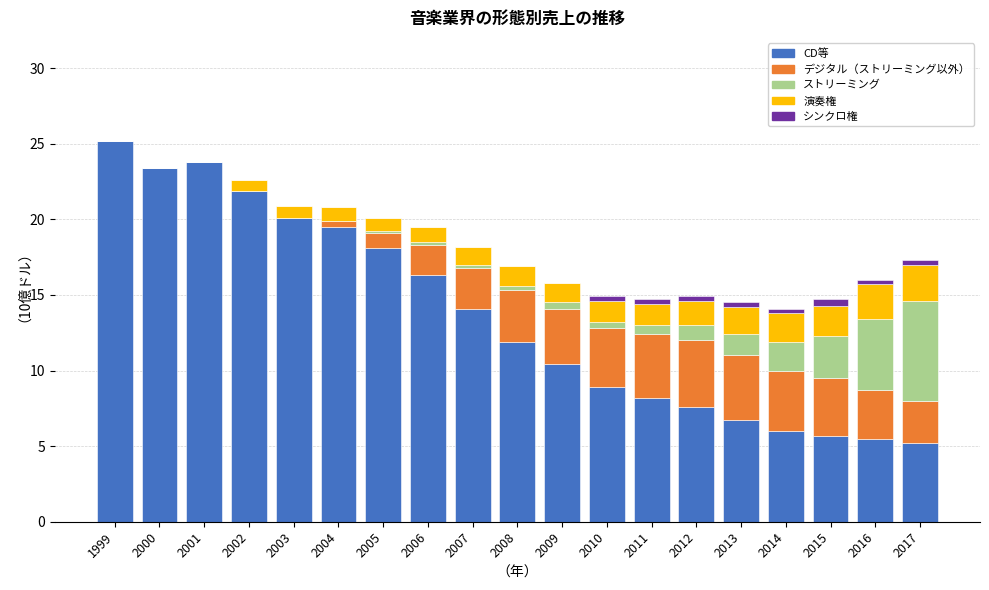

Which category has the highest value in the CD等 series?

1999